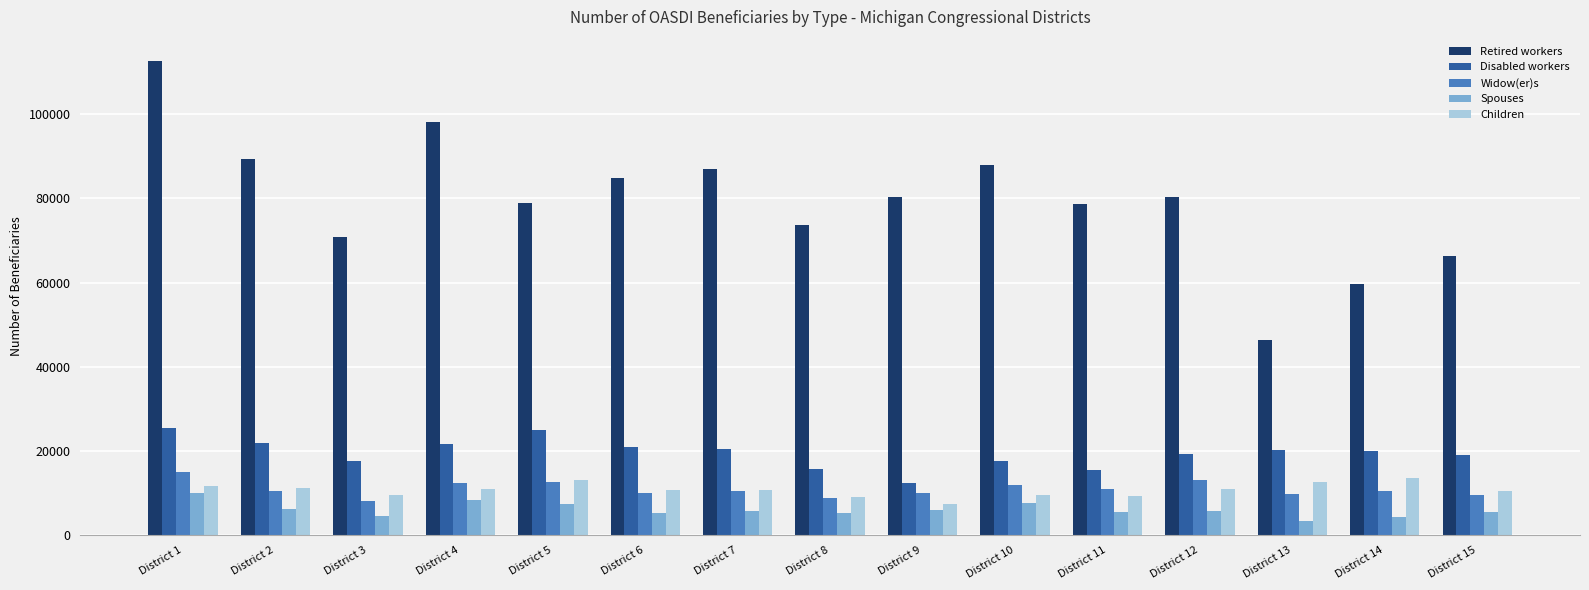

Count the number of data series in this chart.

5